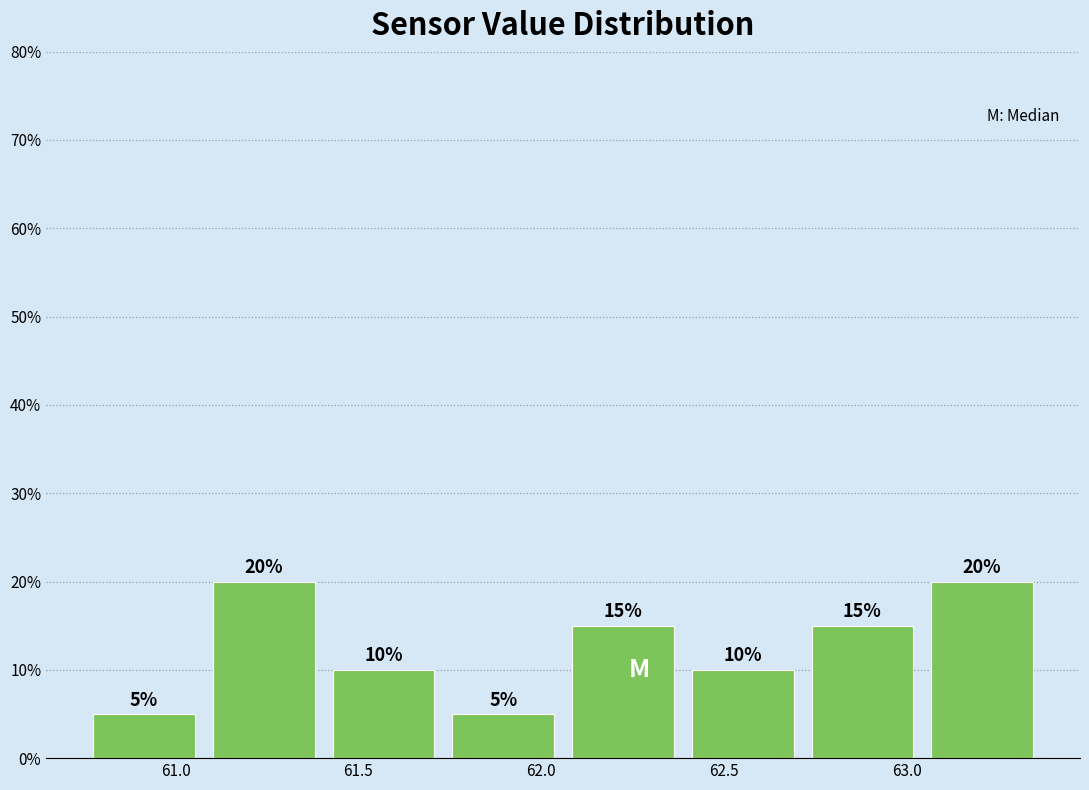

Reading left to right, transcribe this chart: for each bar, give the range it covers on the x-axis and its height. The bar edges are not printed on the chart, so give them approximately, as read against the axis.

60.75 to 61.10: 5
61.10 to 61.40: 20
61.40 to 61.75: 10
61.75 to 62.05: 5
62.05 to 62.40: 15
62.40 to 62.70: 10
62.70 to 63.05: 15
63.05 to 63.35: 20